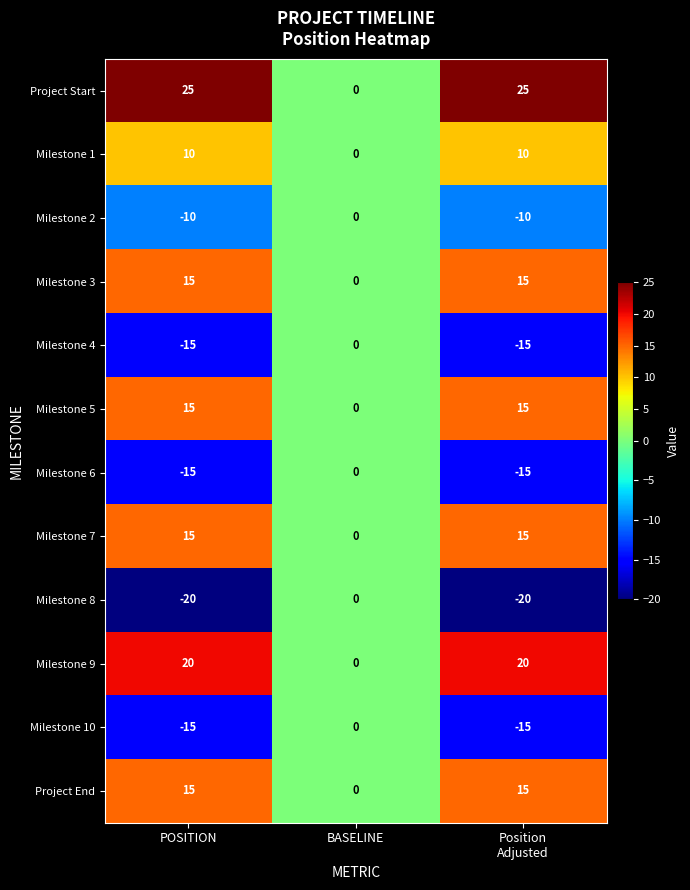

Where is Milestone 10 nearest to the value -7?

BASELINE